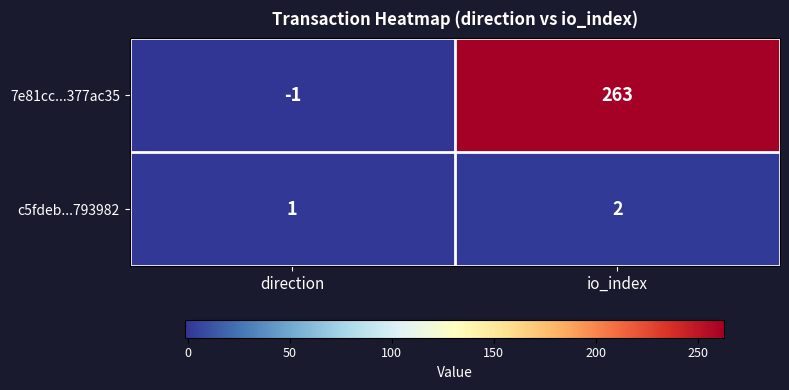

Is it true that c5fdeb...793982 equals 1 at io_index?

False